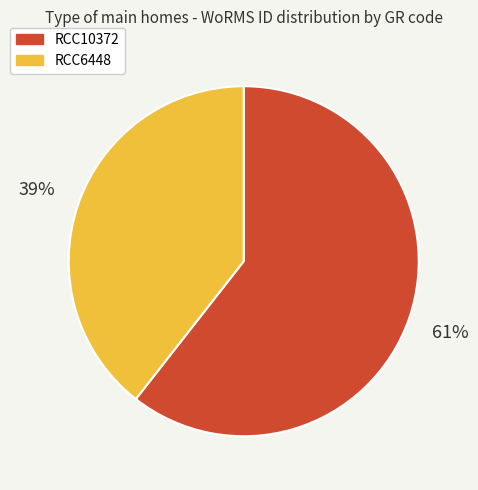

What percentage is the RCC10372 slice, to the nearest percent?

61%